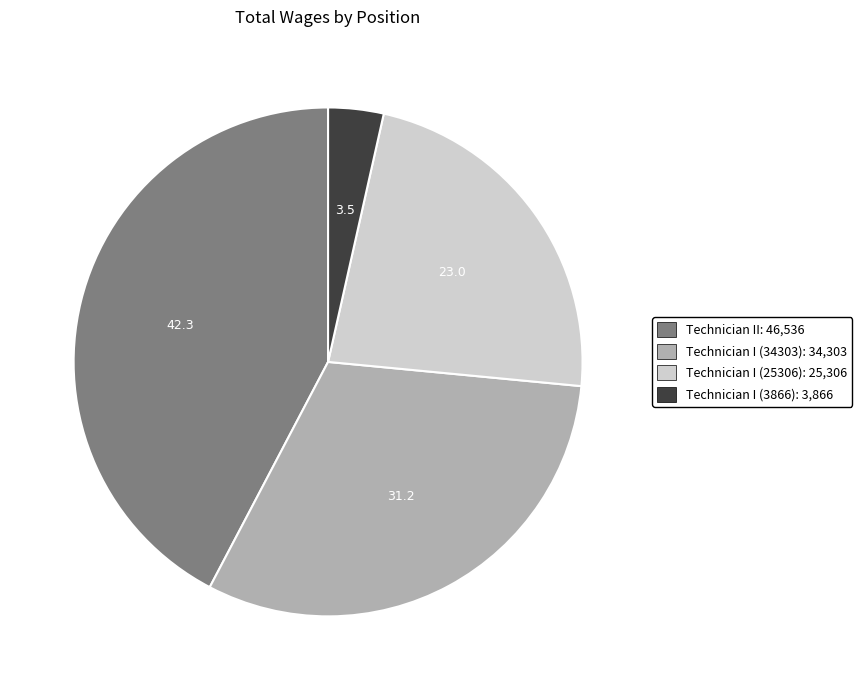

Rank the categories by value from highest to lowest.

Technician II: 46,536, Technician I (34303): 34,303, Technician I (25306): 25,306, Technician I (3866): 3,866